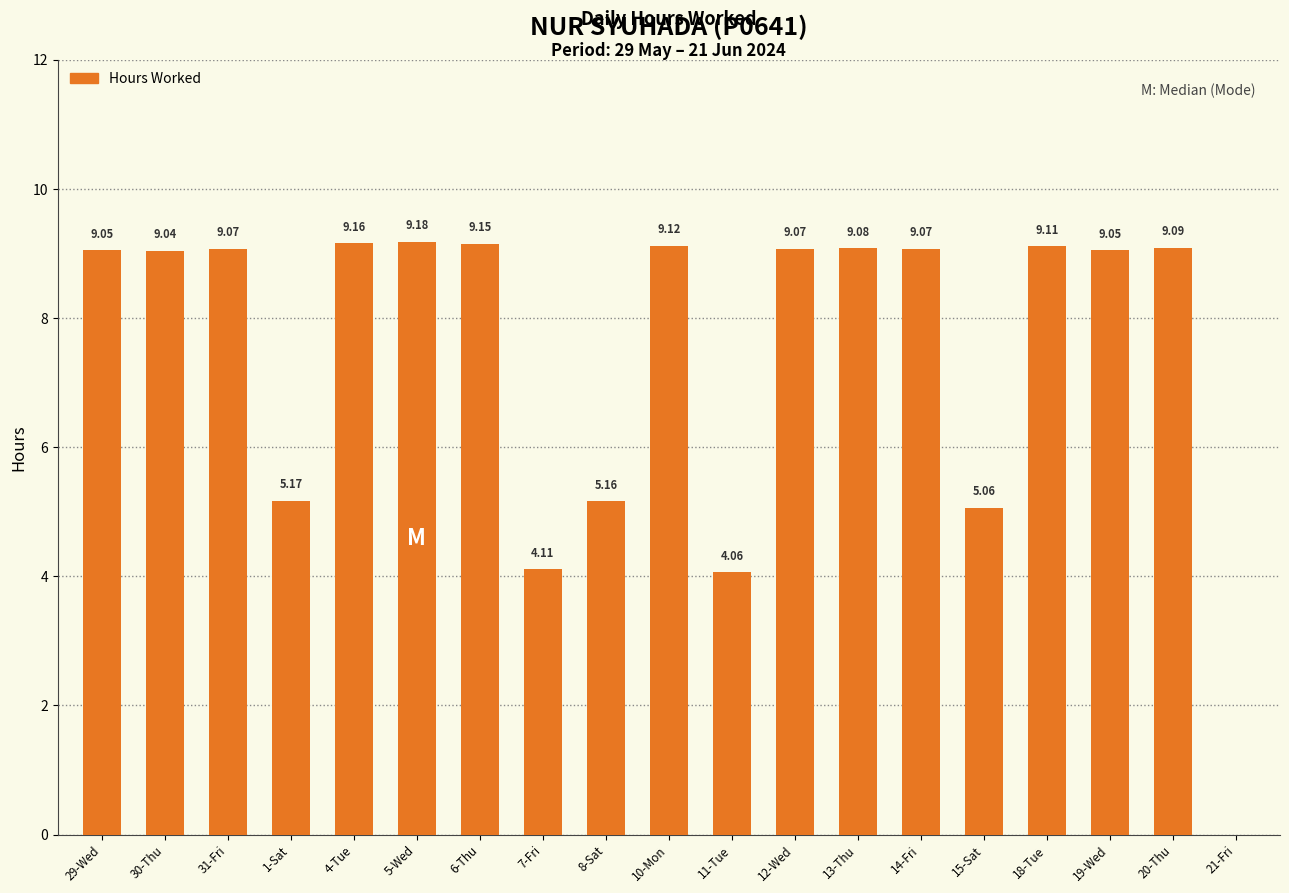

True or false: the data shows 9.1 at 14-Fri.

True